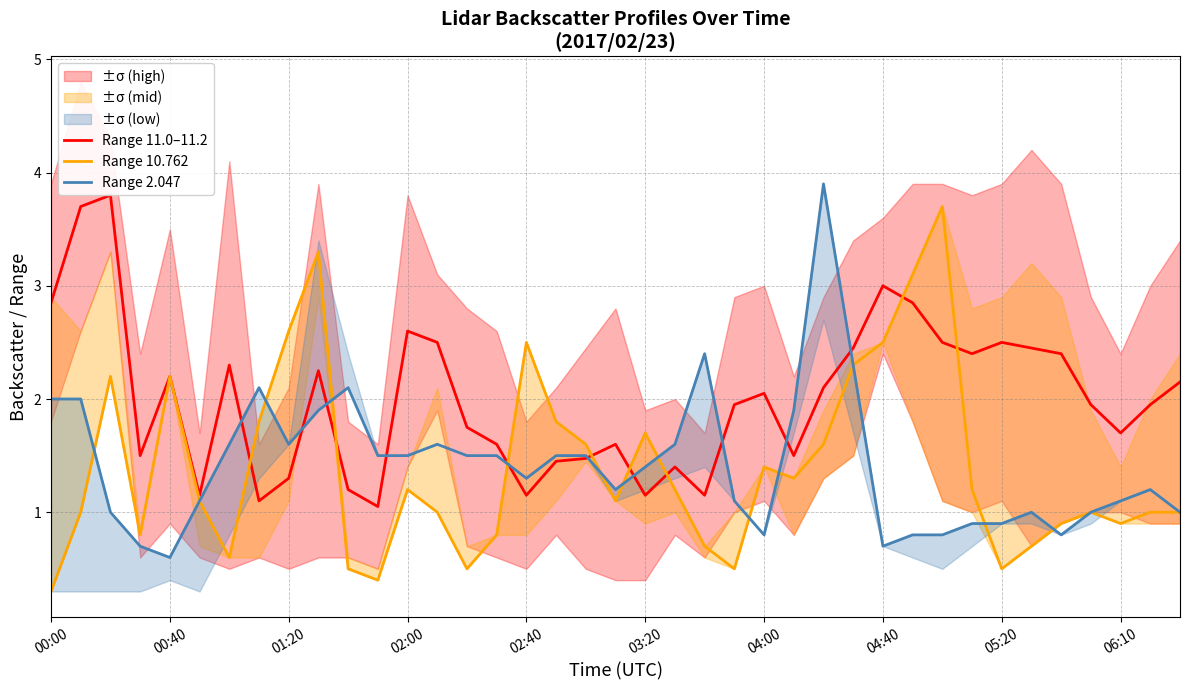

Which series has the largest range (max minus min)?

Range 10.762